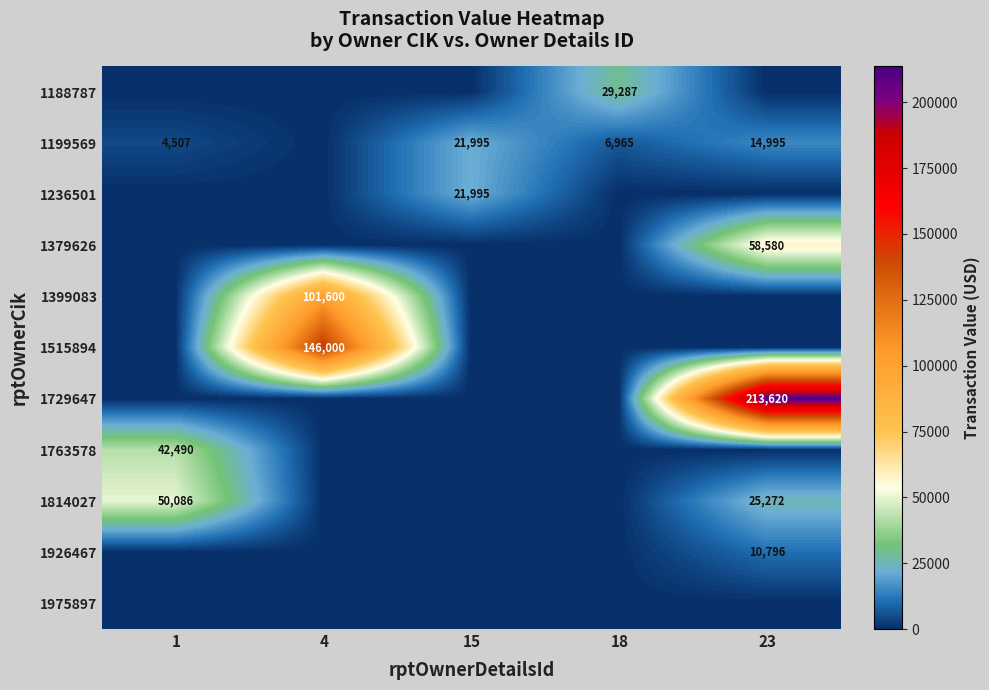

The 1199569 series shows 21995 at 15. True or false?

True